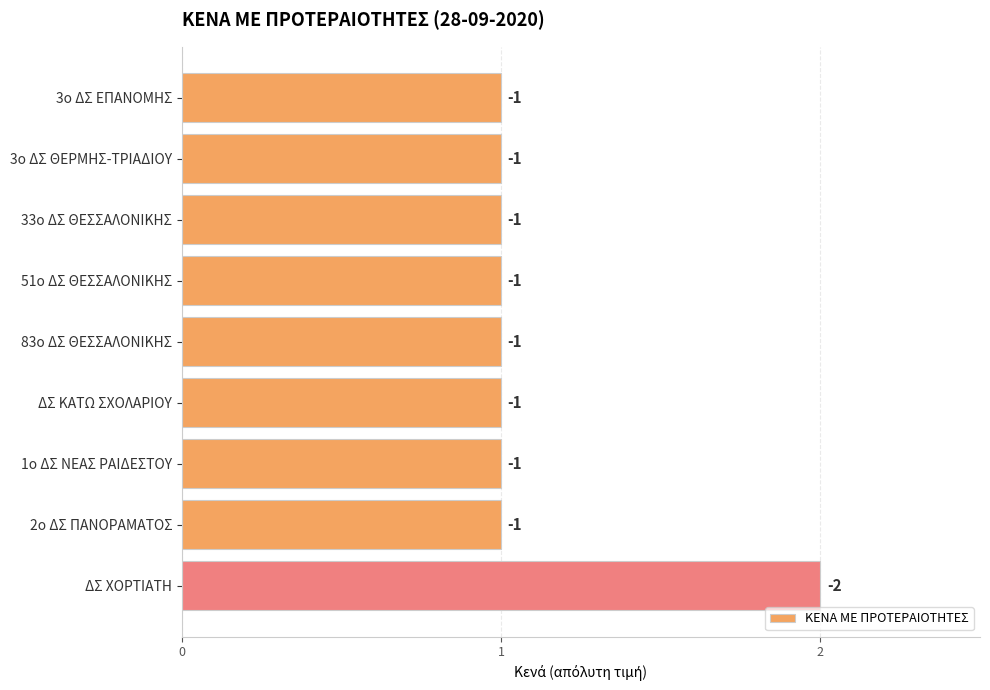

Does the chart contain stacked bars?

No